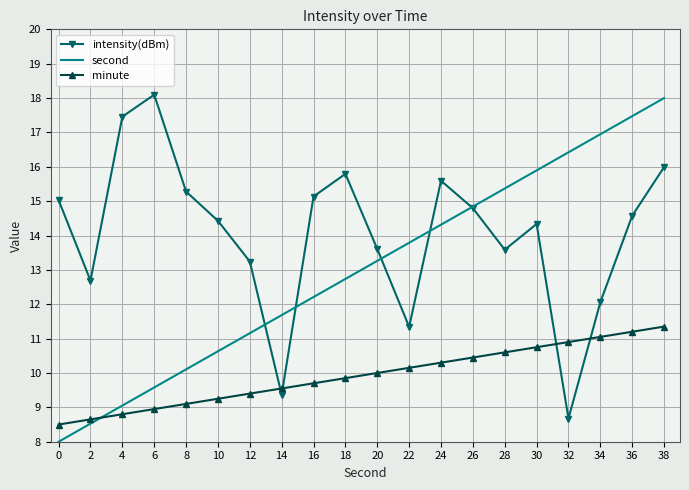

What is the smallest value displayed?

8.0